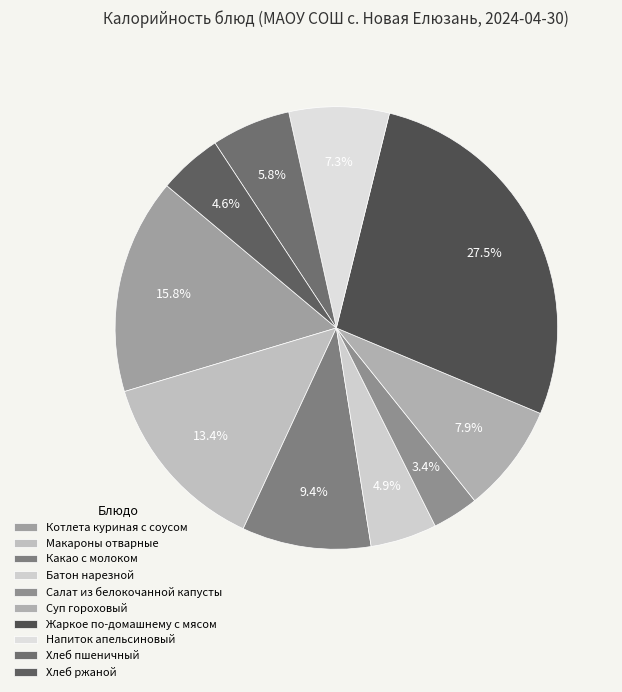

What is the change in value from Салат из белокочанной капусты to Жаркое по-домашнему с мясом?

+342.0